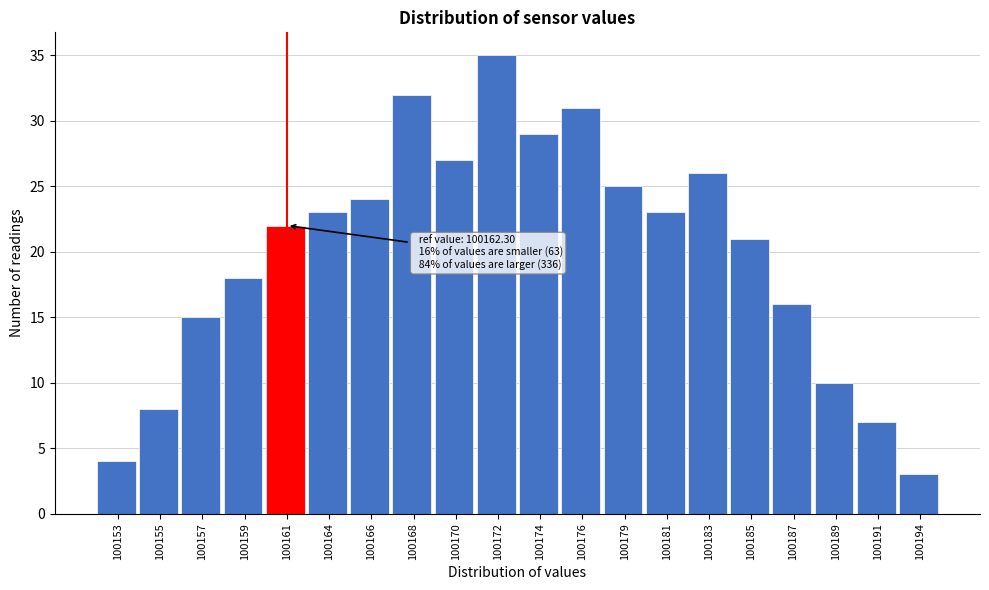

Reading left to right, what are all the values shown in this chart?

4	8	15	18	22	23	24	32	27	35	29	31	25	23	26	21	16	10	7	3